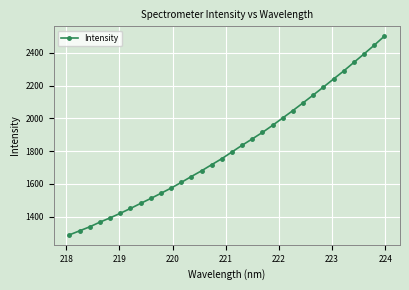

What is the smallest value displayed?

1288.9